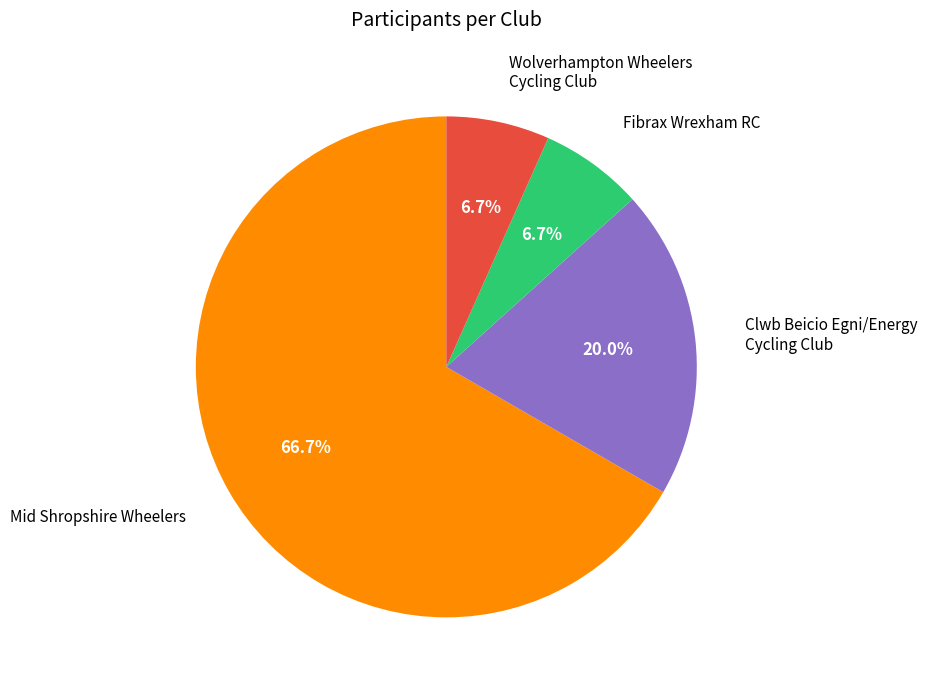

Does any single category account for the majority?

Yes